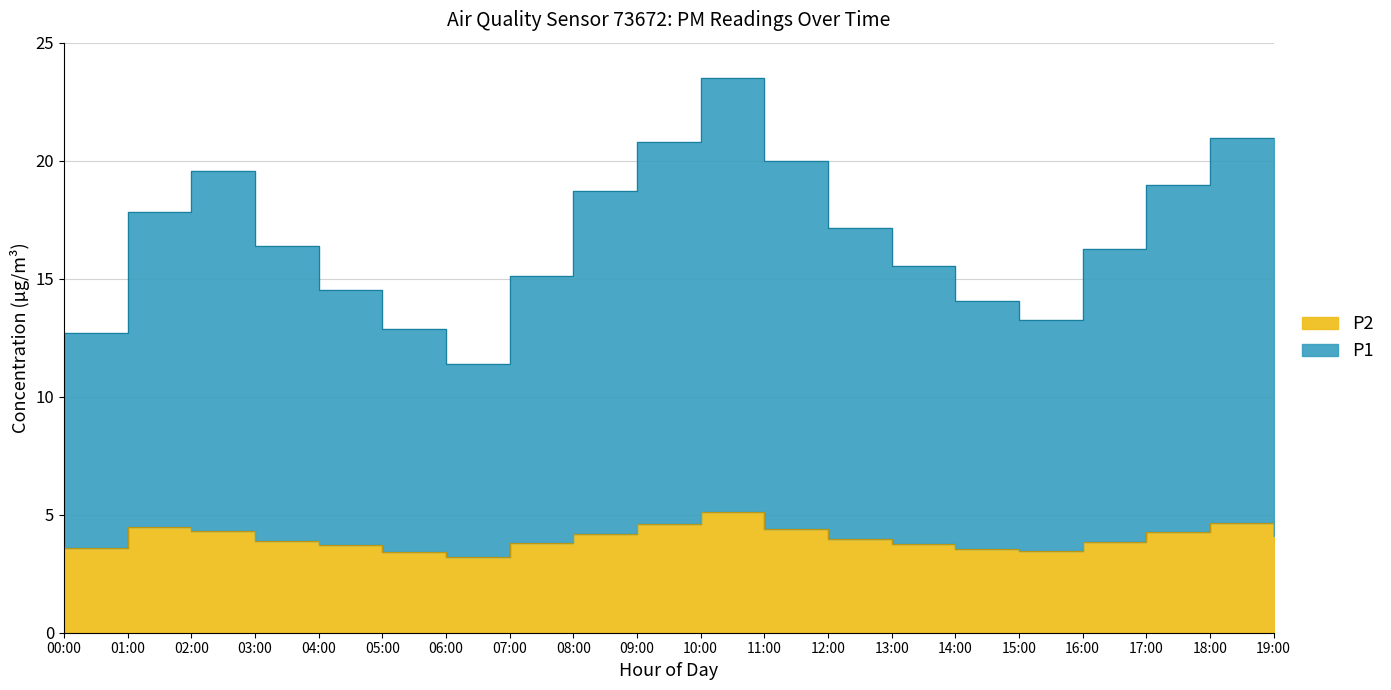

True or false: P2 and P1 intersect in this chart.

False